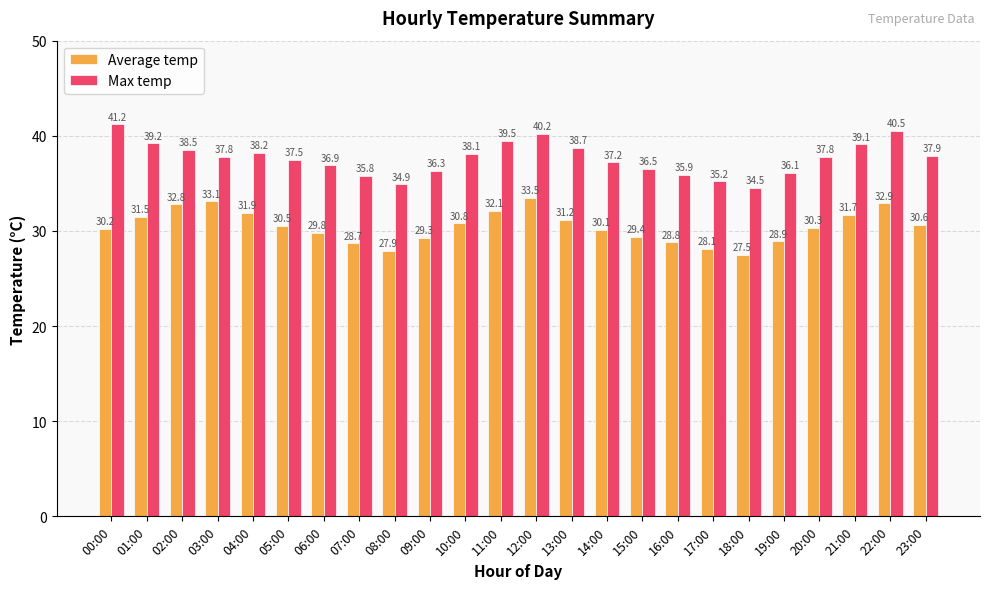

How many categories are shown in the chart?

24